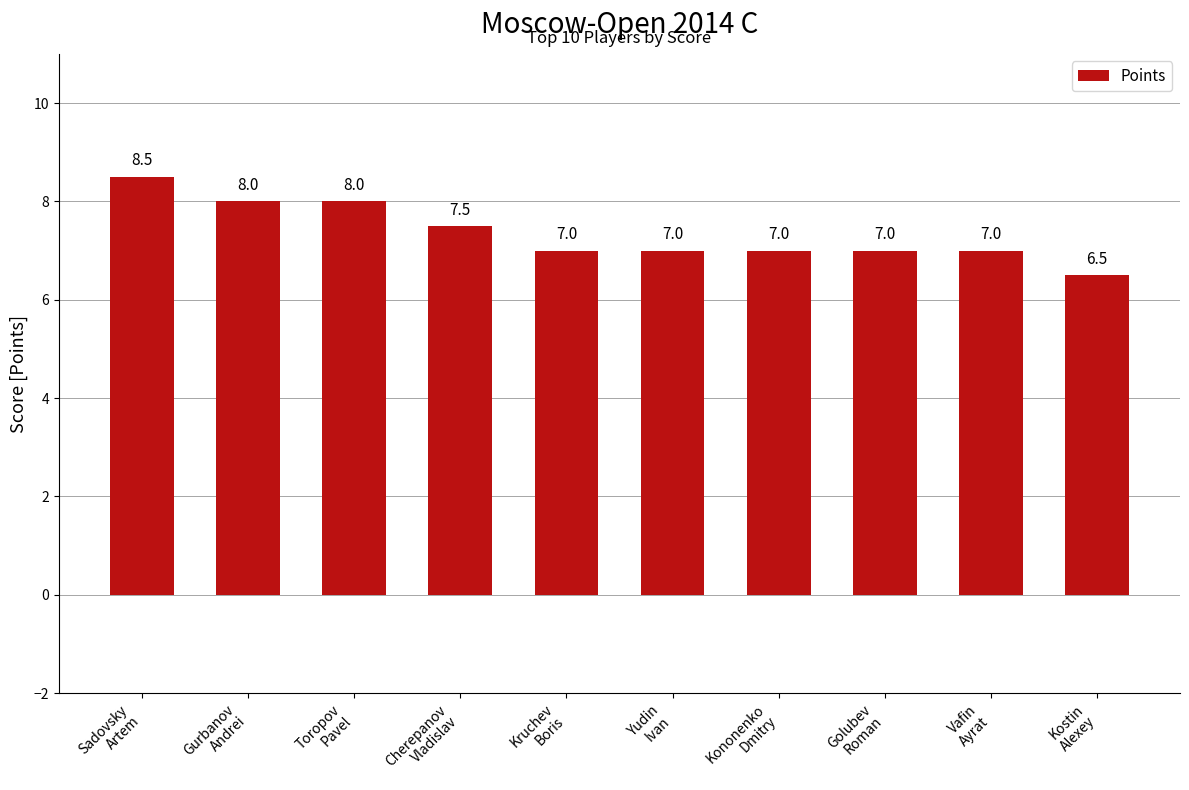

How many distinct data groups are displayed?

1